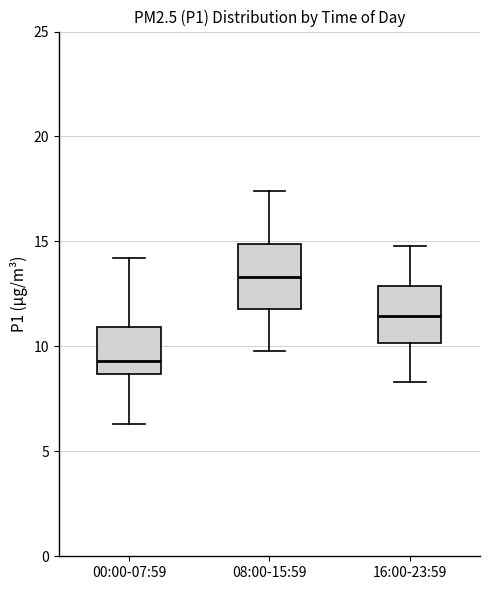

Reading left to right, read every box against the y-axis: the position of its median line, the range the box covers, and the ends of its whiskers. The values are not printed on the chart, so give them approximately, as read against the axis.

00:00-07:59: median 9.5, box 8.5 to 11.0, whiskers 6.5 to 14.0
08:00-15:59: median 13.5, box 12.0 to 15.0, whiskers 10.0 to 17.5
16:00-23:59: median 11.5, box 10.0 to 13.0, whiskers 8.5 to 15.0